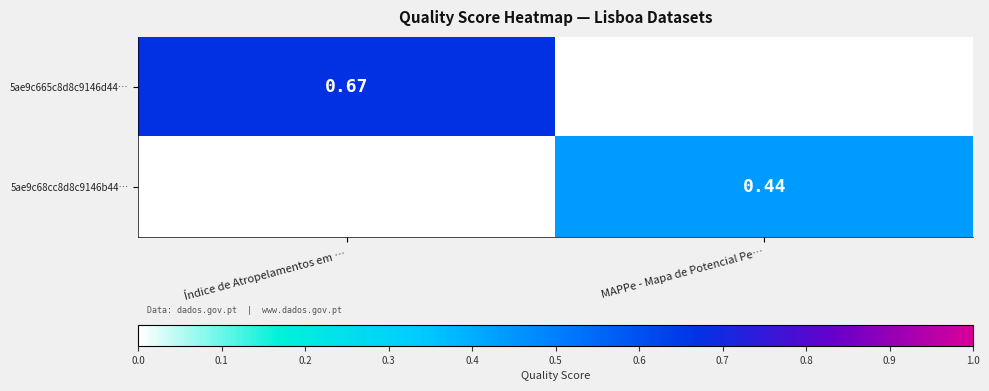

Which series has the largest total across all categories?

5ae9c665c8d8c9146d44…